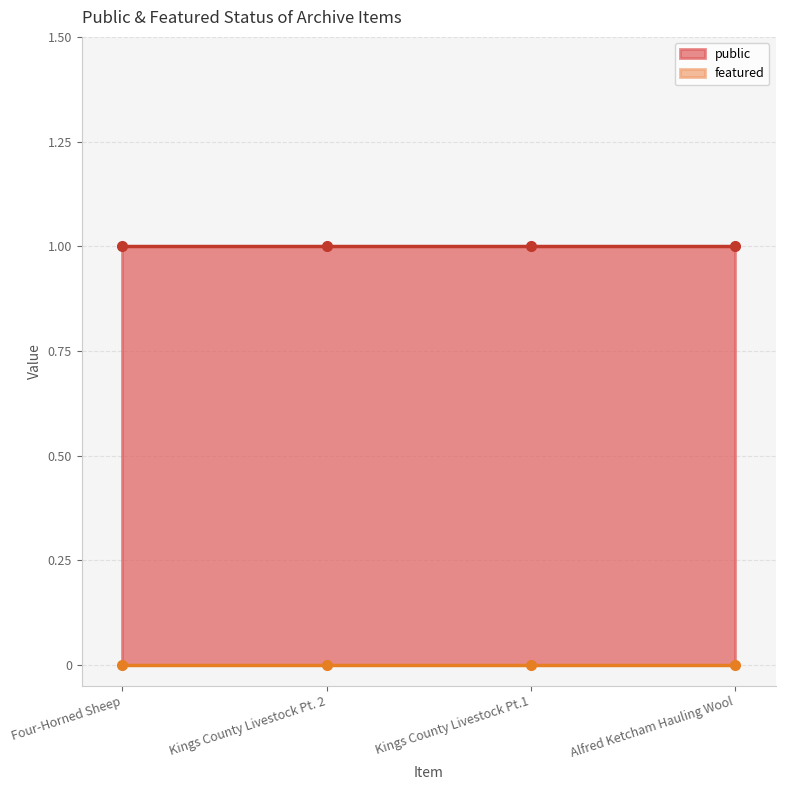

How many lines are shown in the chart?

2